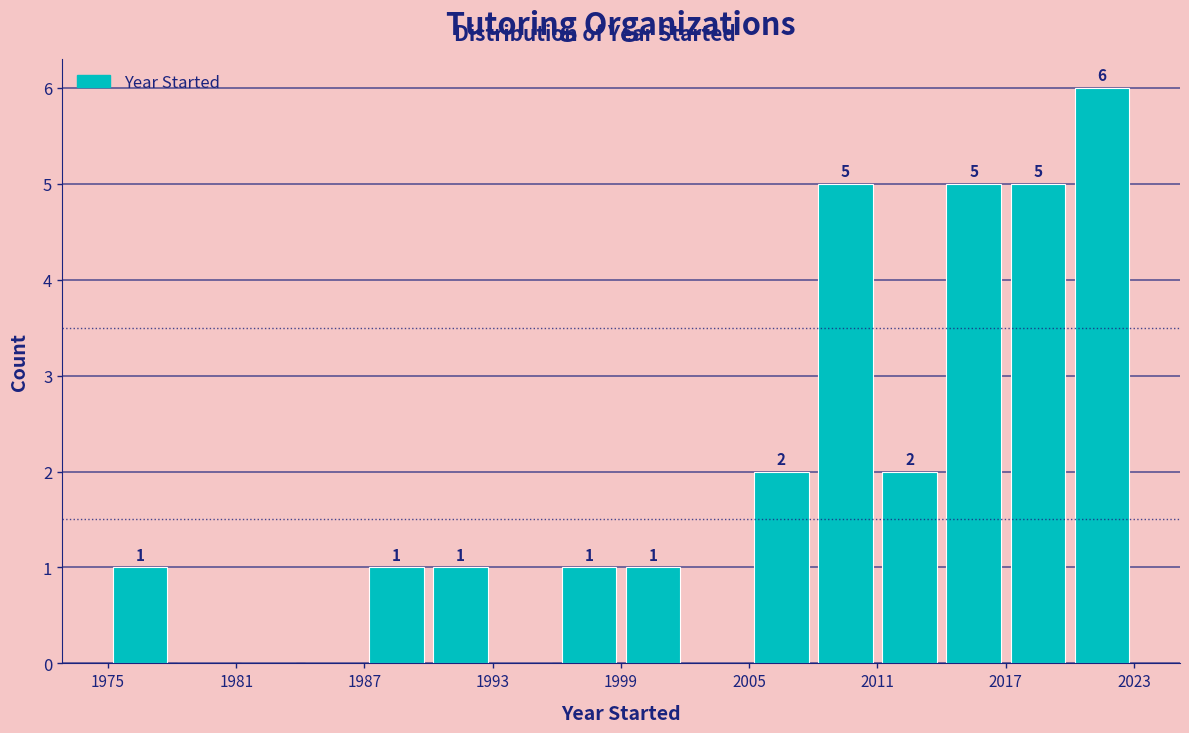

Around what value on the x-axis is the tallest bar? Give the approximate position of its centre, as read against the axis.

2022